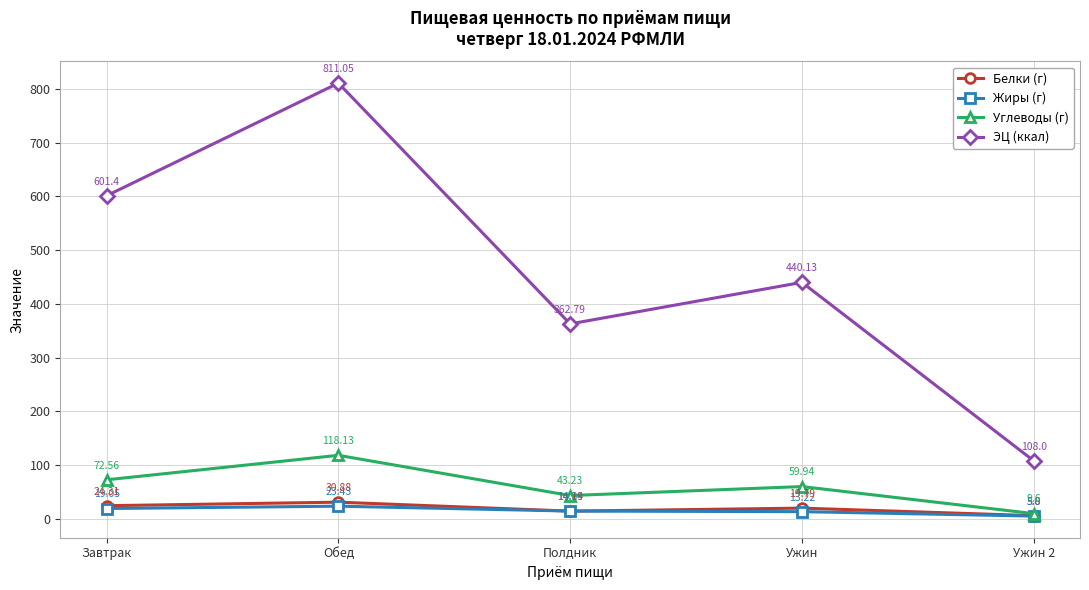

At which category does the chart reach its minimum across all series?

Ужин 2